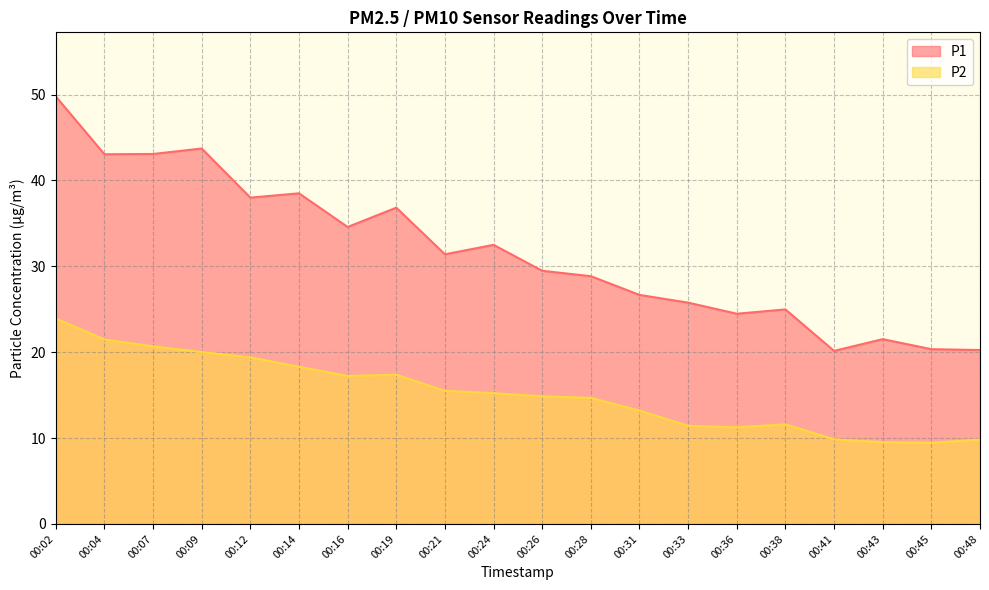

Which series has the widest spread of values?

P1